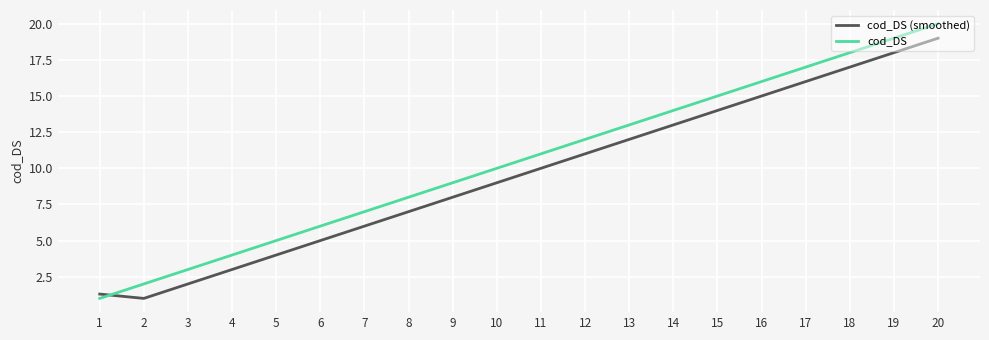

Which series has the widest spread of values?

cod_DS